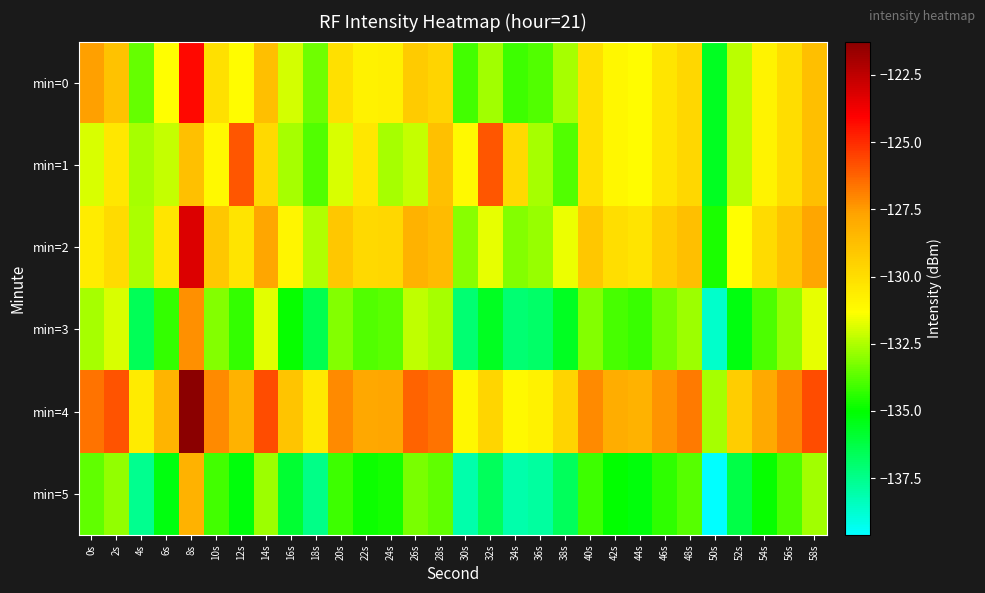

Rank the series at 44s from lowest to highest value.

min=5, min=3, min=0, min=1, min=2, min=4